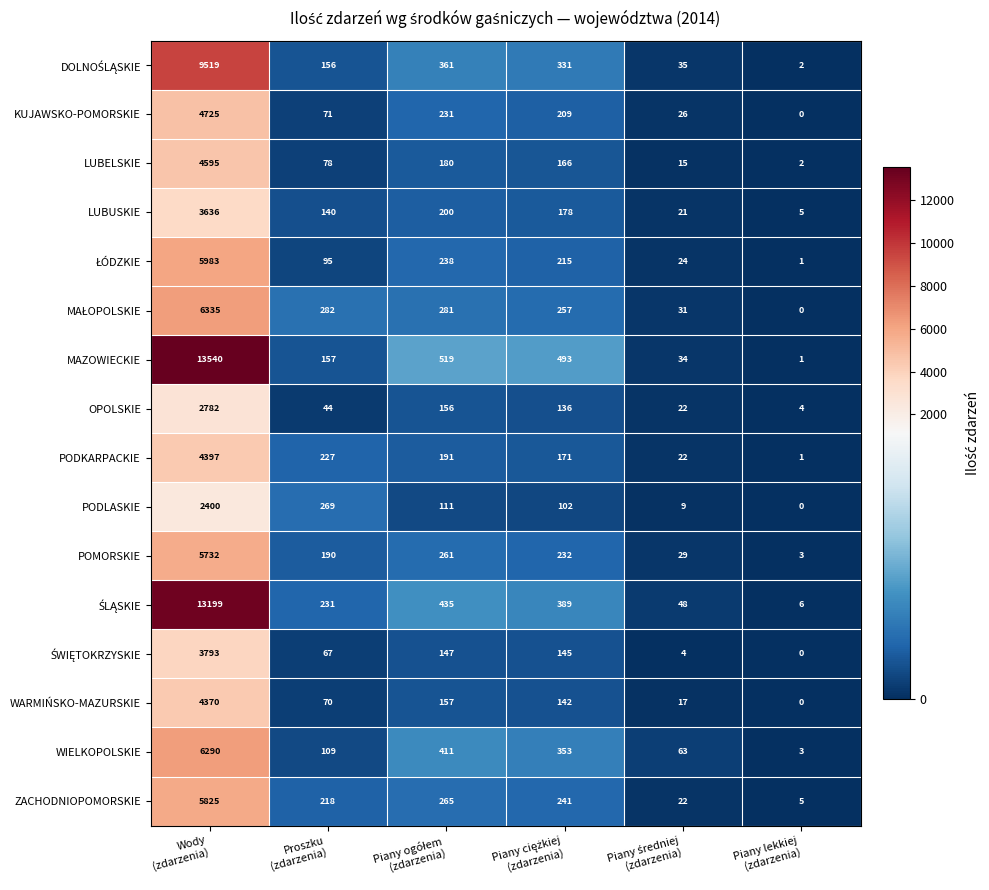

What is the difference between the maximum and minimum values in the LUBUSKIE series?

3631